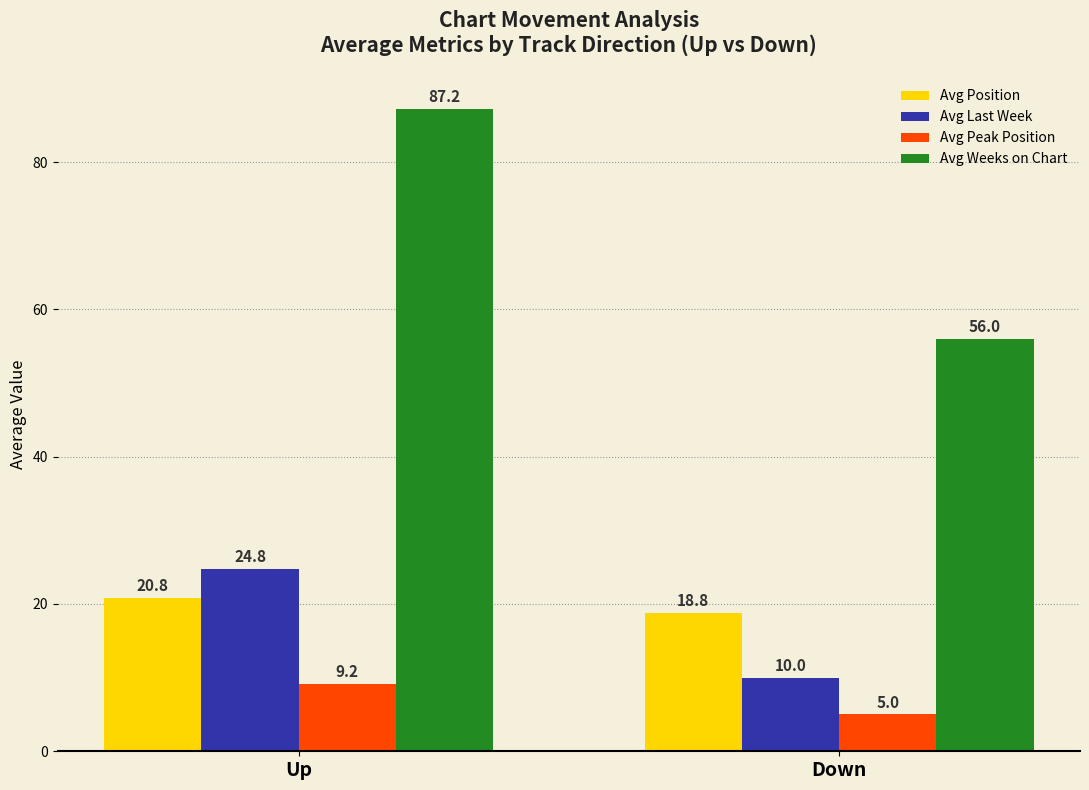

Which series has the largest range (max minus min)?

Avg Weeks on Chart